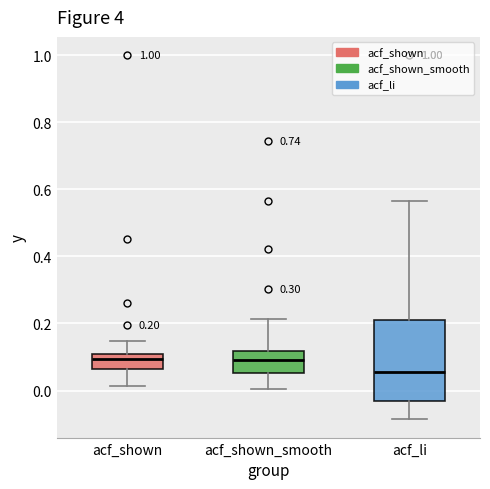

Which box's median line is the lowest?

acf_li